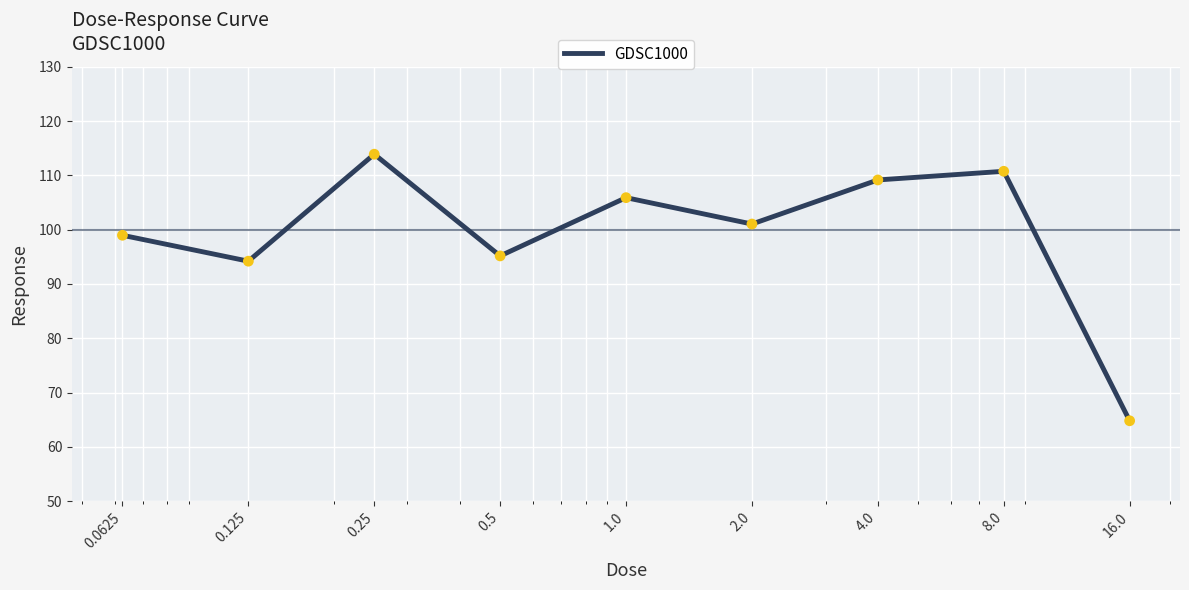

What is the difference between the maximum and minimum values?

49.1